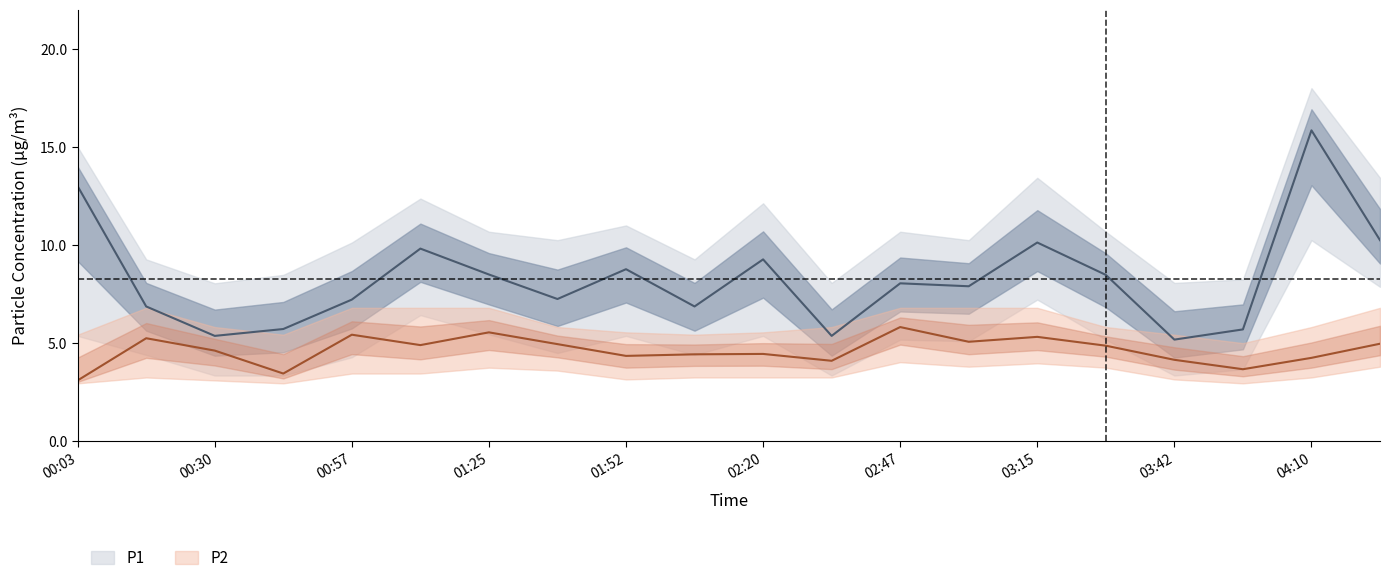

What is the label of the 13th point from the left?

02:47